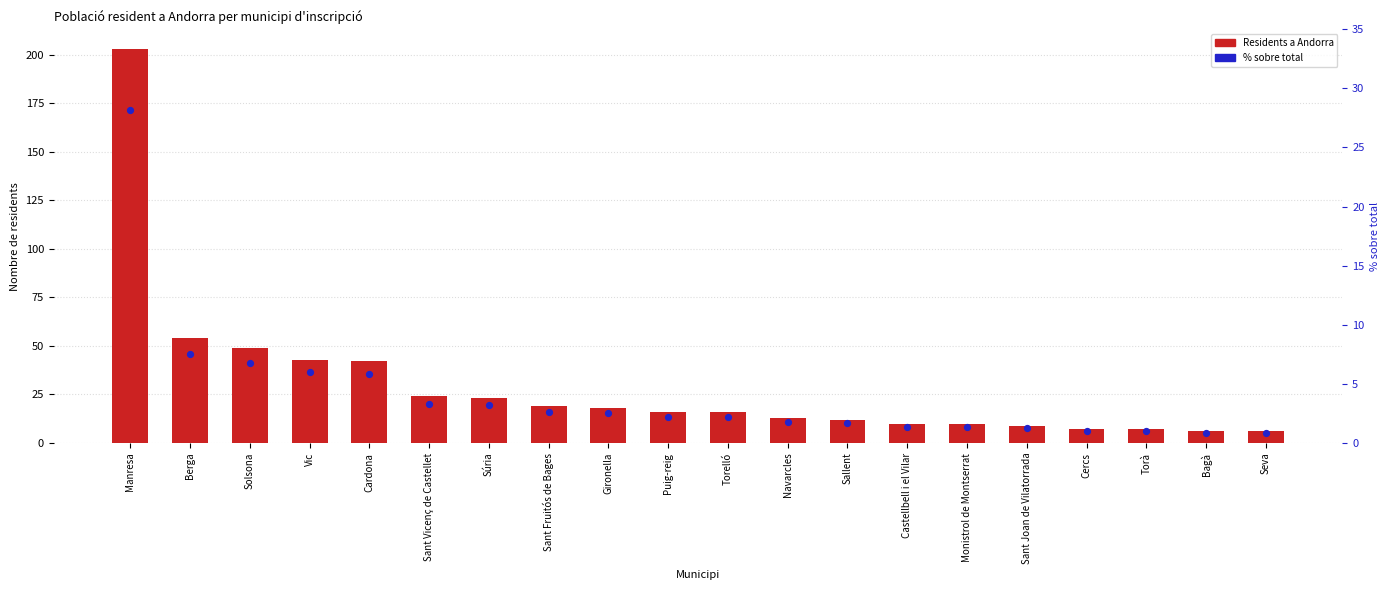

What are all the series names shown in the legend?

Residents a Andorra, % sobre total